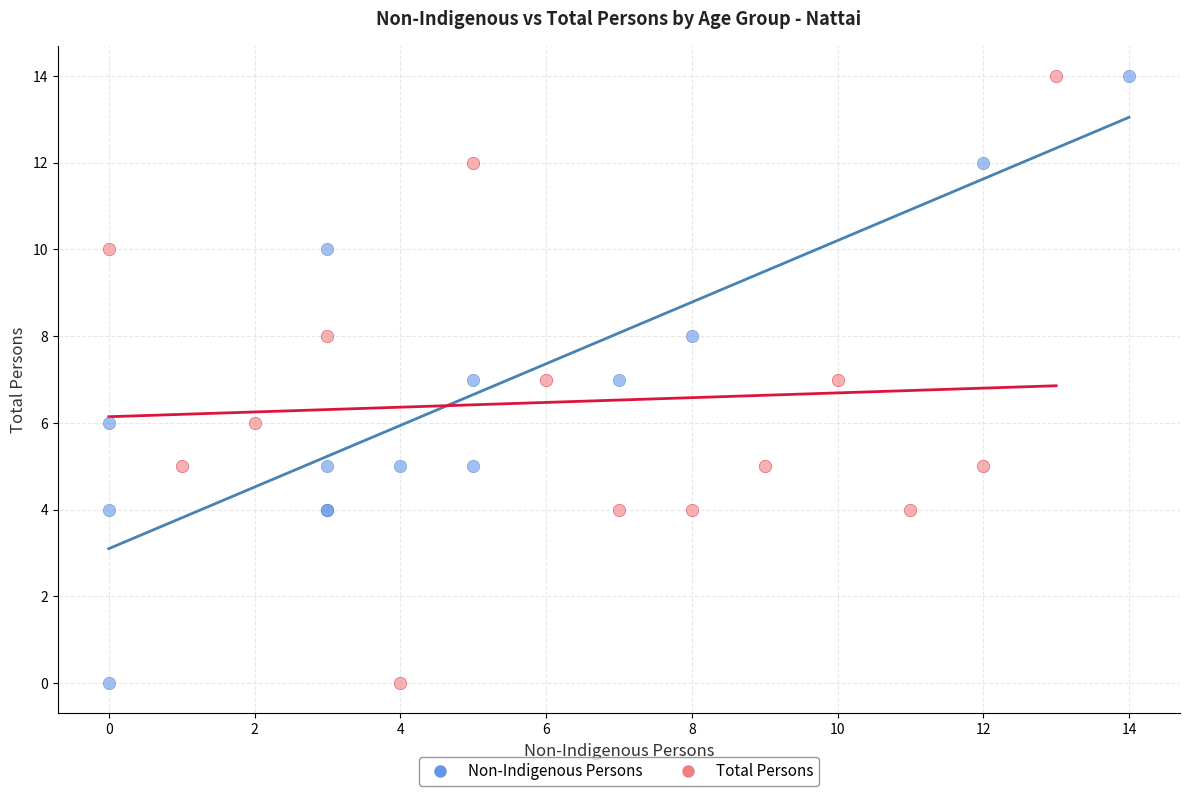

What are all the series names shown in the legend?

Non-Indigenous Persons, Total Persons